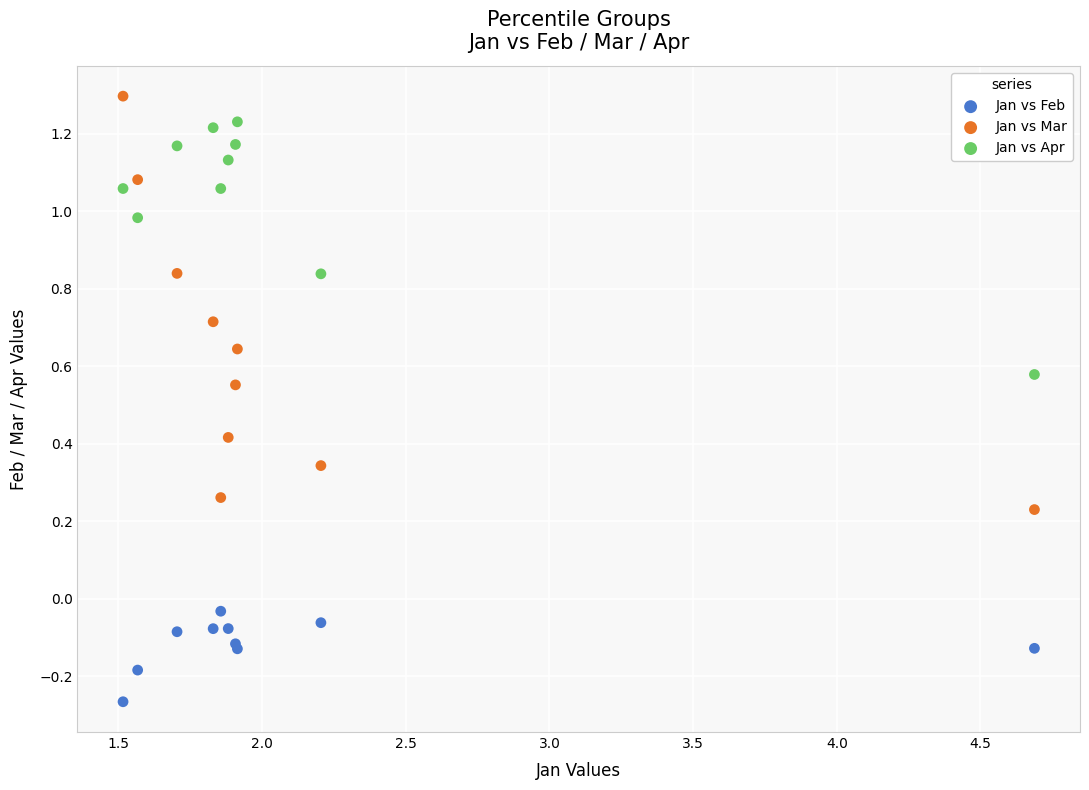

Which series has the widest spread of Y values?

Jan vs Mar